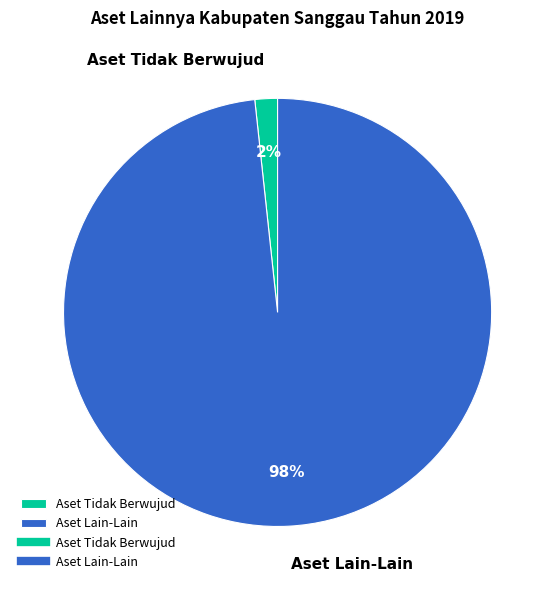

Combined, do Aset Lain-Lain and Aset Tidak Berwujud account for over 50%?

Yes